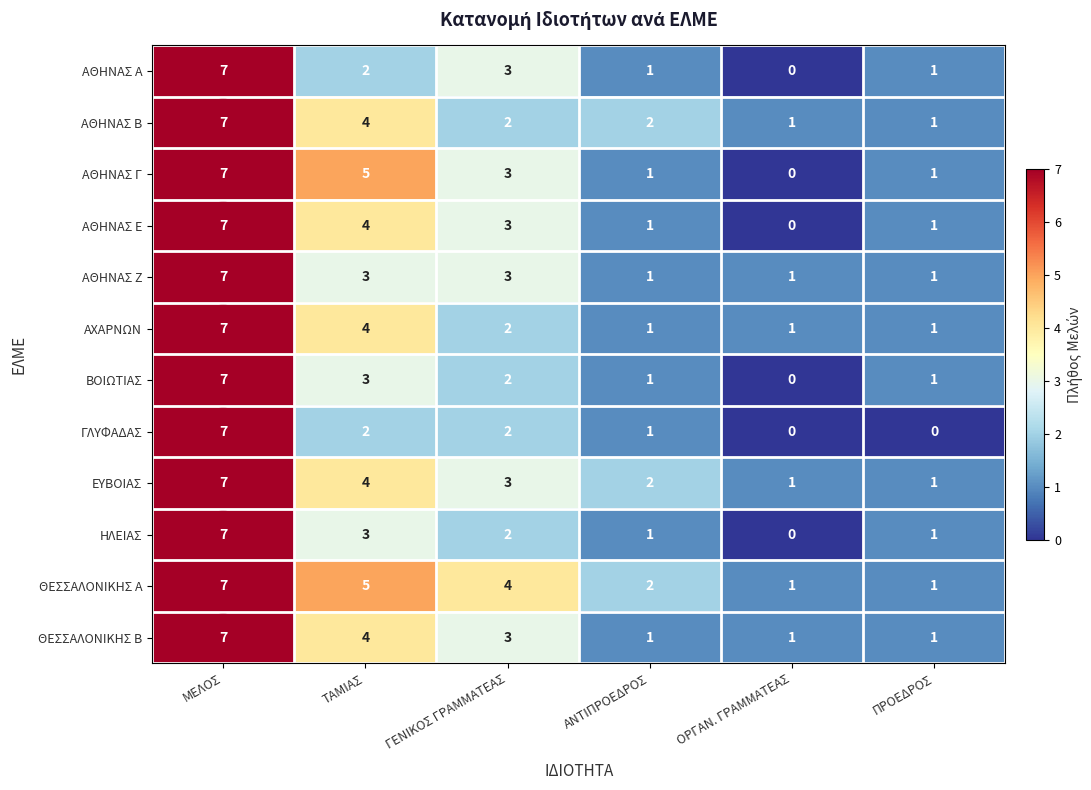

At which label is ΘΕΣΣΑΛΟΝΙΚΗΣ Β closest to 4?

ΤΑΜΙΑΣ